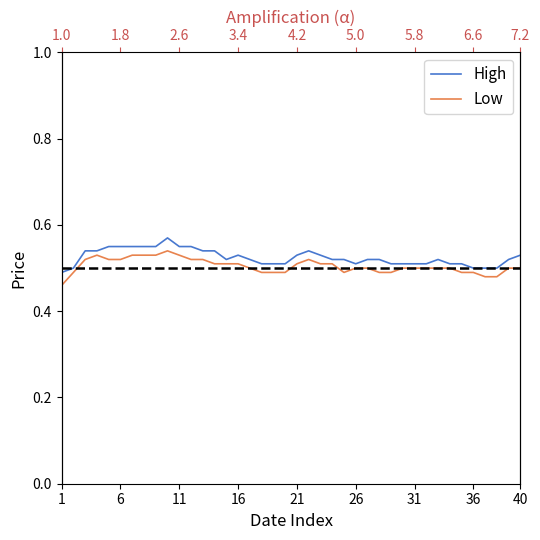

True or false: Low and High intersect in this chart.

False